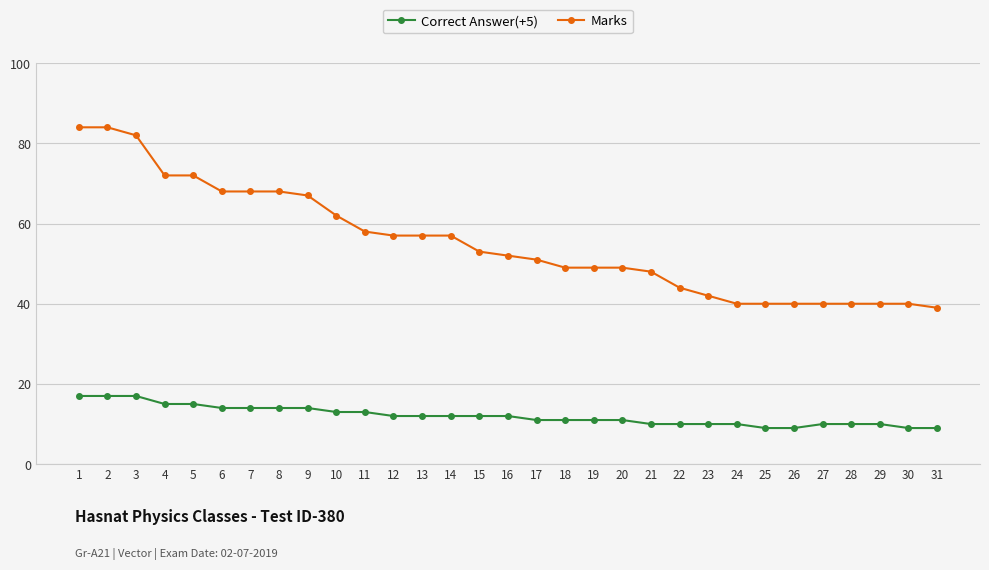

True or false: Correct Answer(+5) and Marks cross at least once.

False